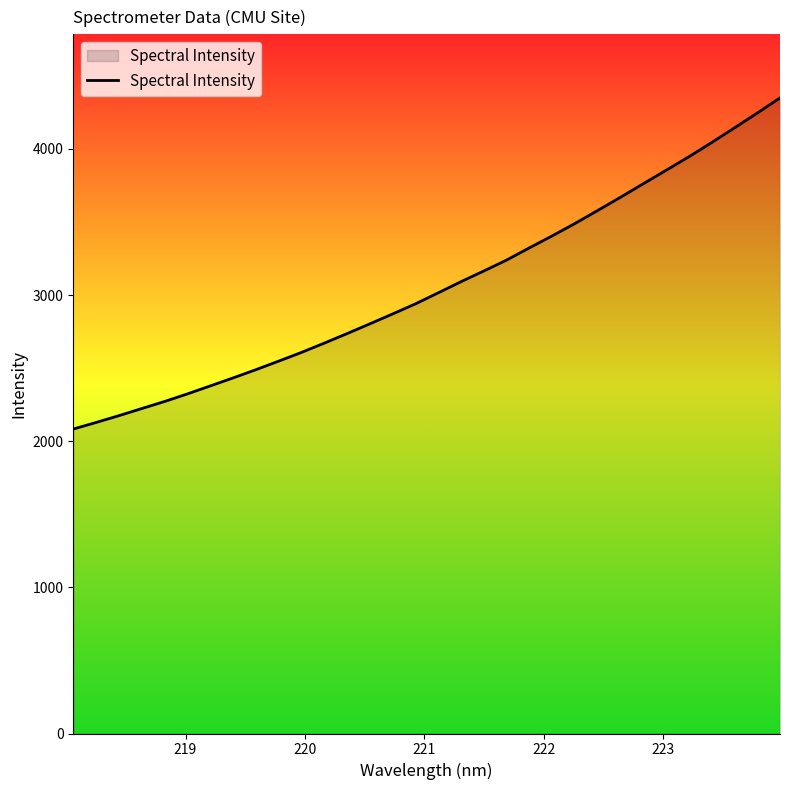

What is the maximum value shown in the chart?

4348.9